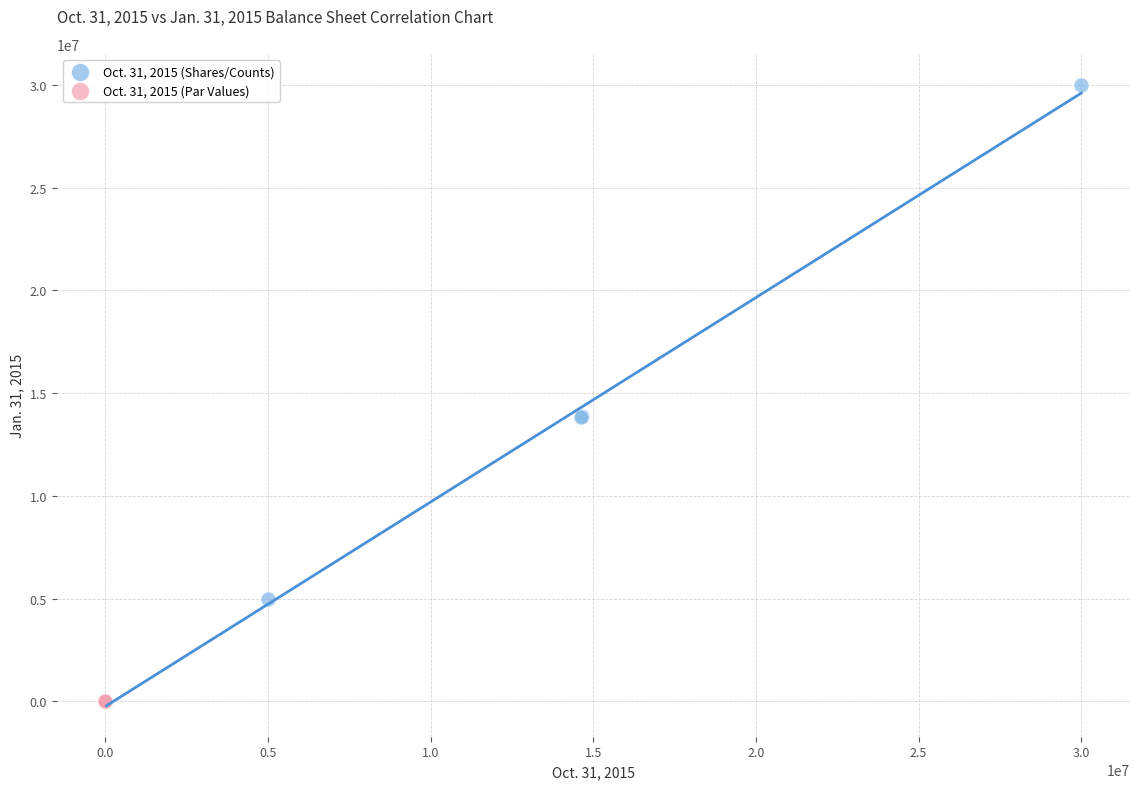

Which series has the largest Y range (max minus min)?

Oct. 31, 2015 (Shares/Counts)